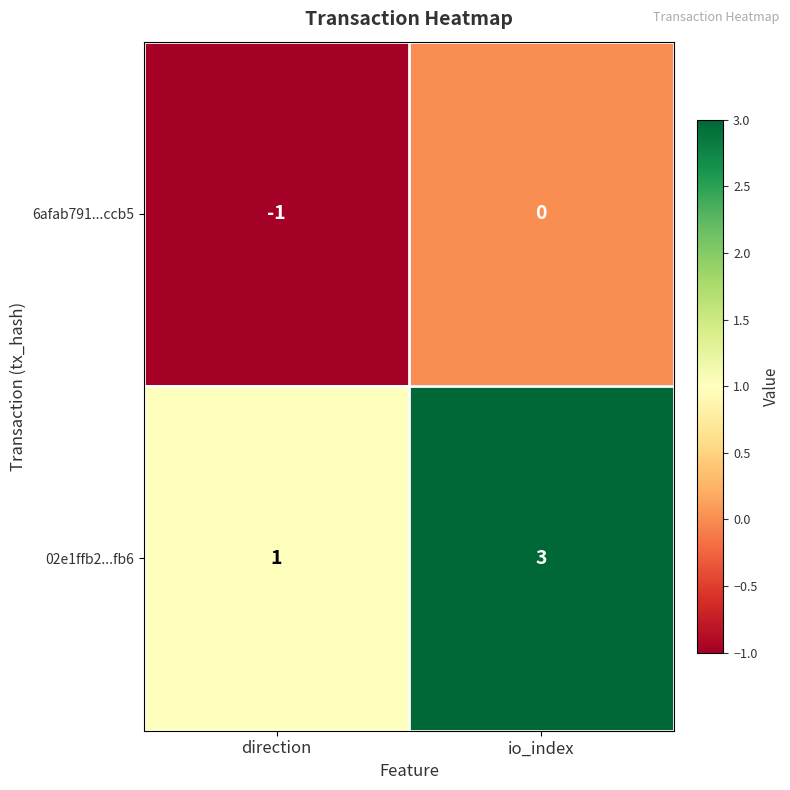

At which category is the sum across all series the highest?

io_index